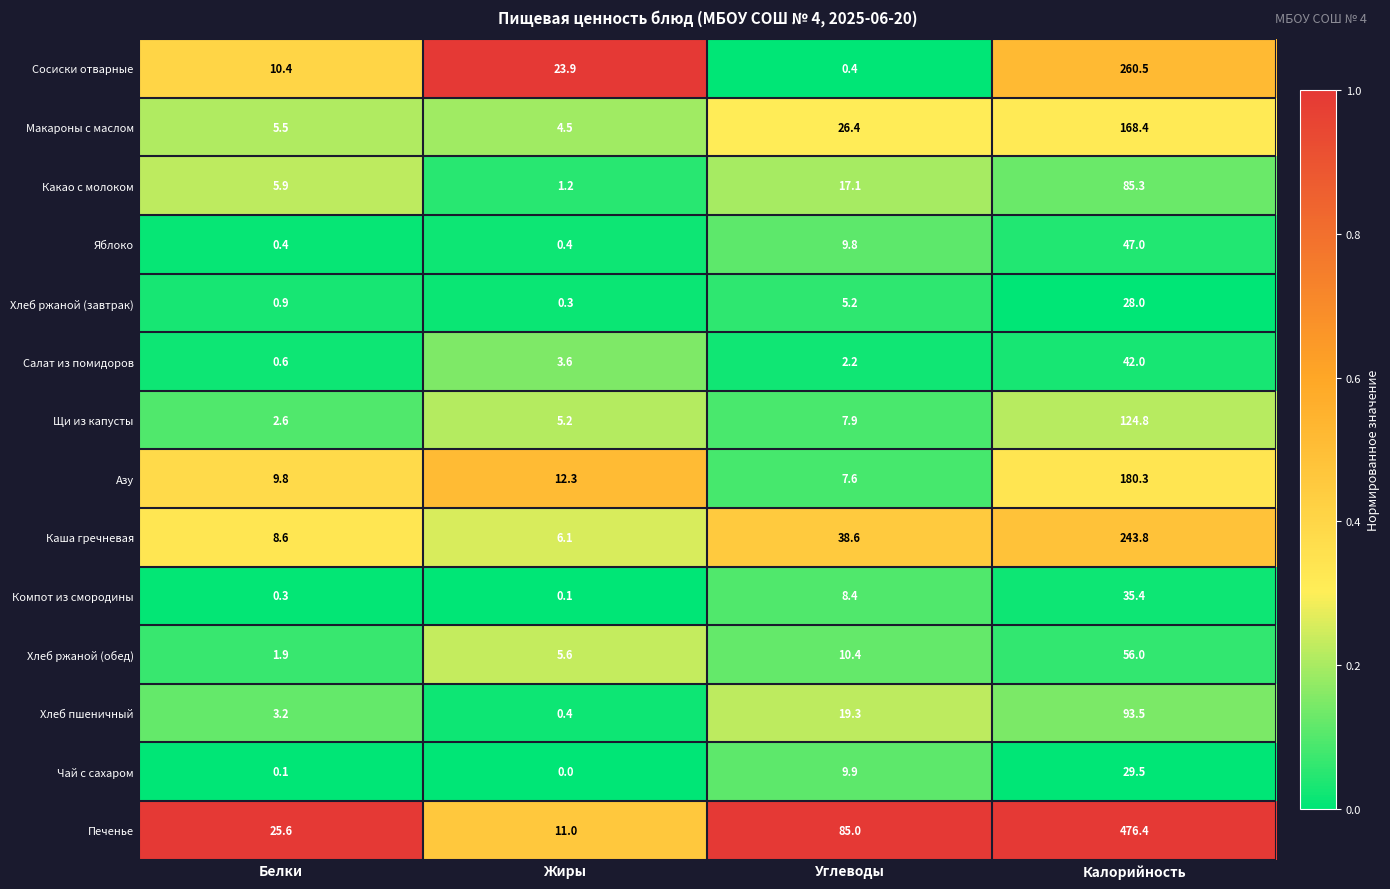

The value of Щи из капусты at Углеводы is 5.2. True or false?

False